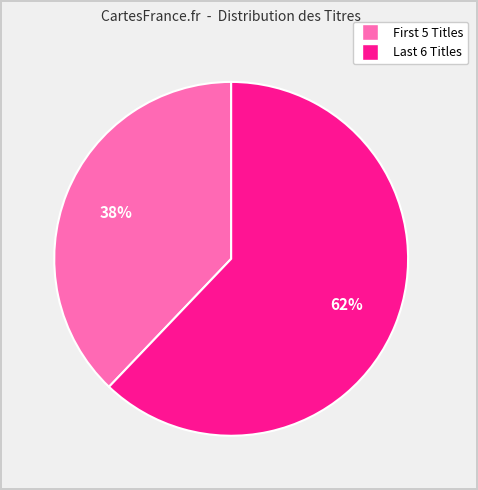

To the nearest percent, what is the average slice percentage?

50%